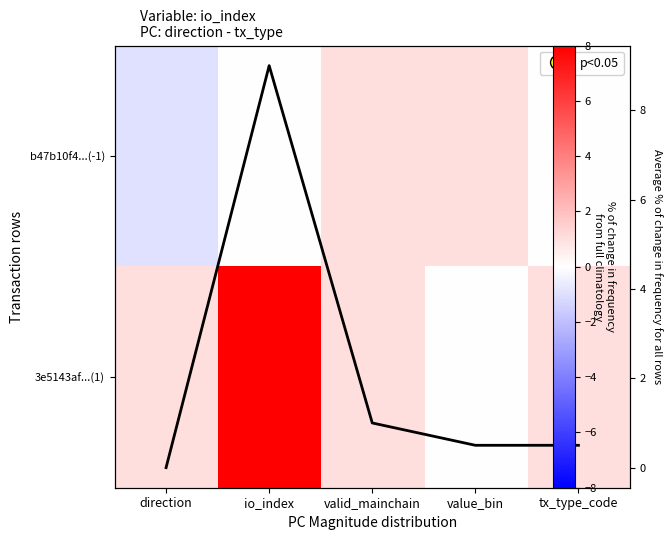

What is the minimum value shown in the chart?

-1.0